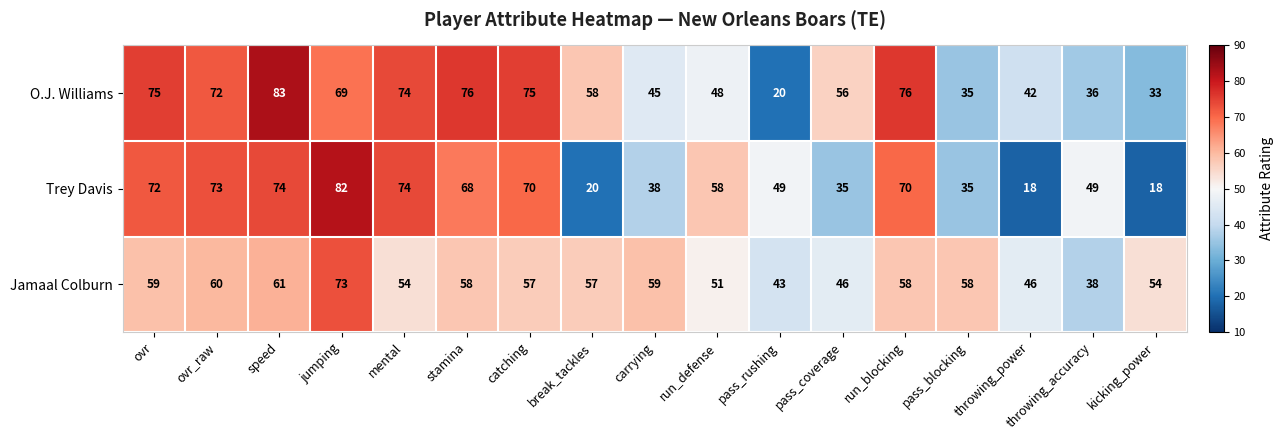

At which label does O.J. Williams reach its minimum?

pass_rushing